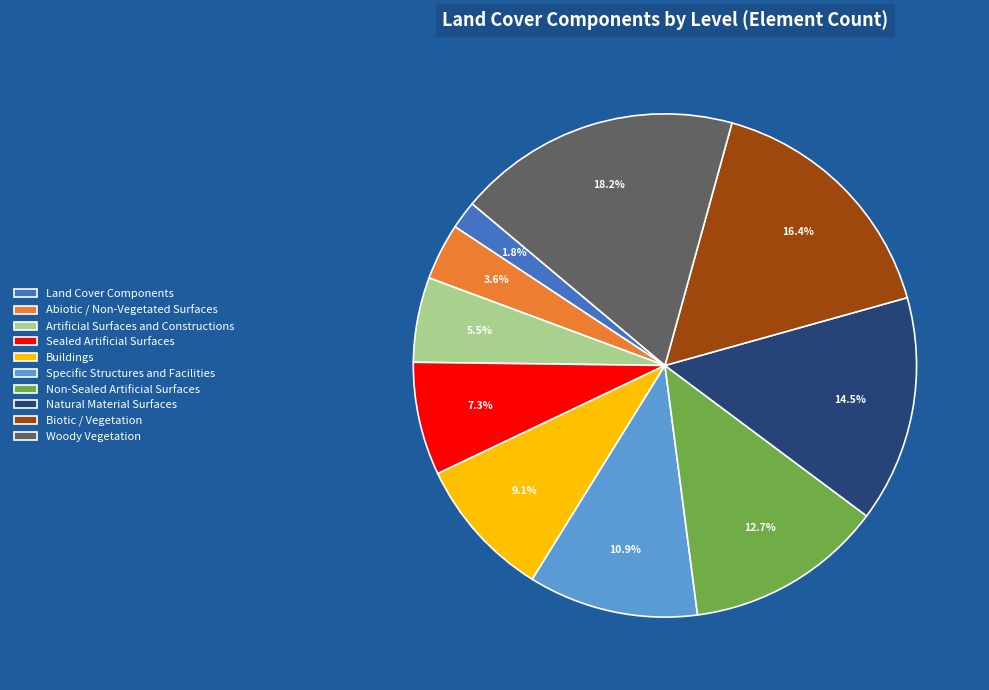

How many slices are in this pie chart?

10